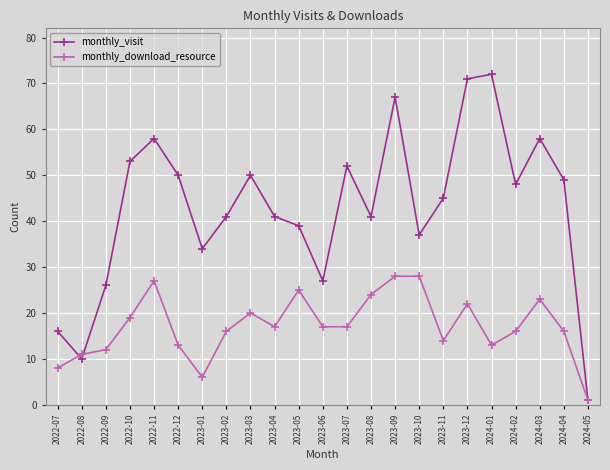

How many data points does each series have?

23